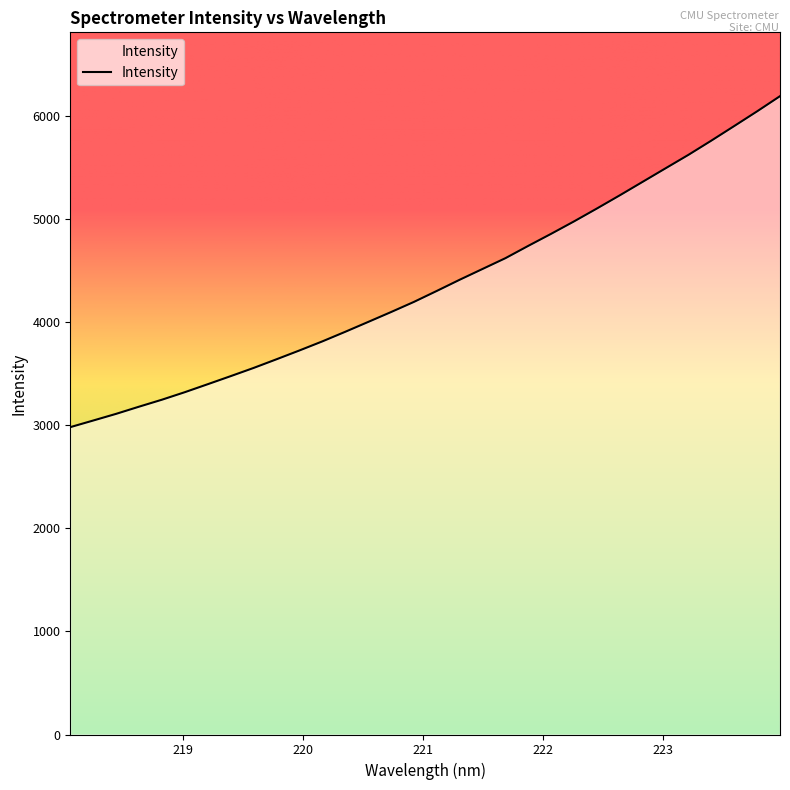

What is the minimum value shown in the chart?

2982.1